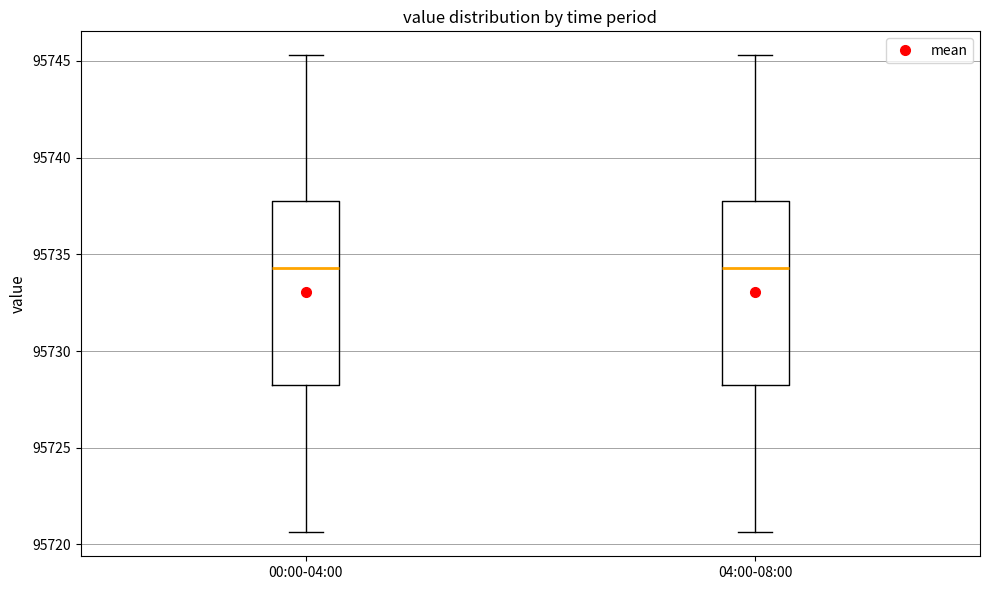

Reading left to right, transcribe this box plot: for each box, give where its median line is, the range the box spans, and where its two whiskers end, as read against the y-axis. The values are not printed on the chart, so give them approximately, as read against the axis.

00:00-04:00: median 95734.5, box 95728.5 to 95738.0, whiskers 95720.5 to 95745.5
04:00-08:00: median 95734.5, box 95728.5 to 95738.0, whiskers 95720.5 to 95745.5